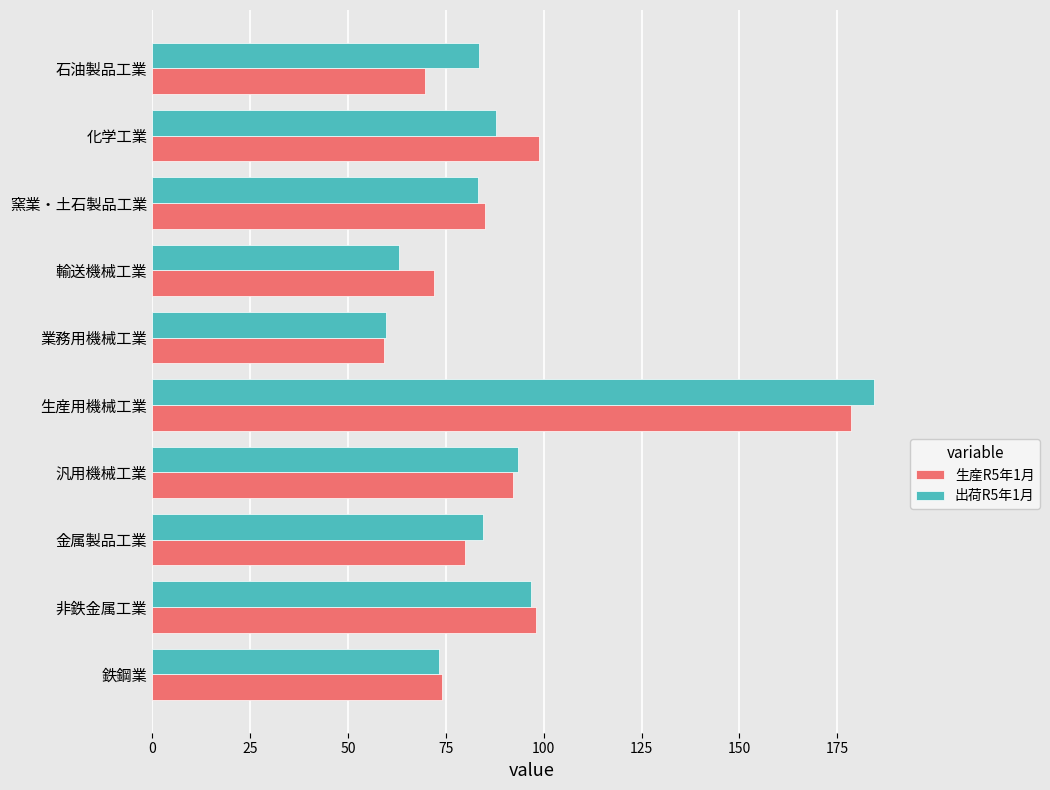

What is the maximum value shown in the chart?

184.5